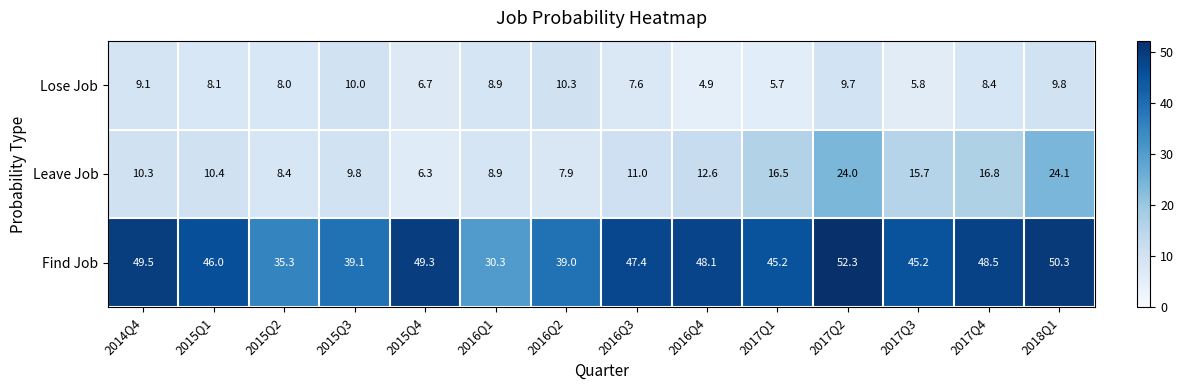

Between 2016Q1 and 2017Q1, which series saw the biggest shift?

Find Job